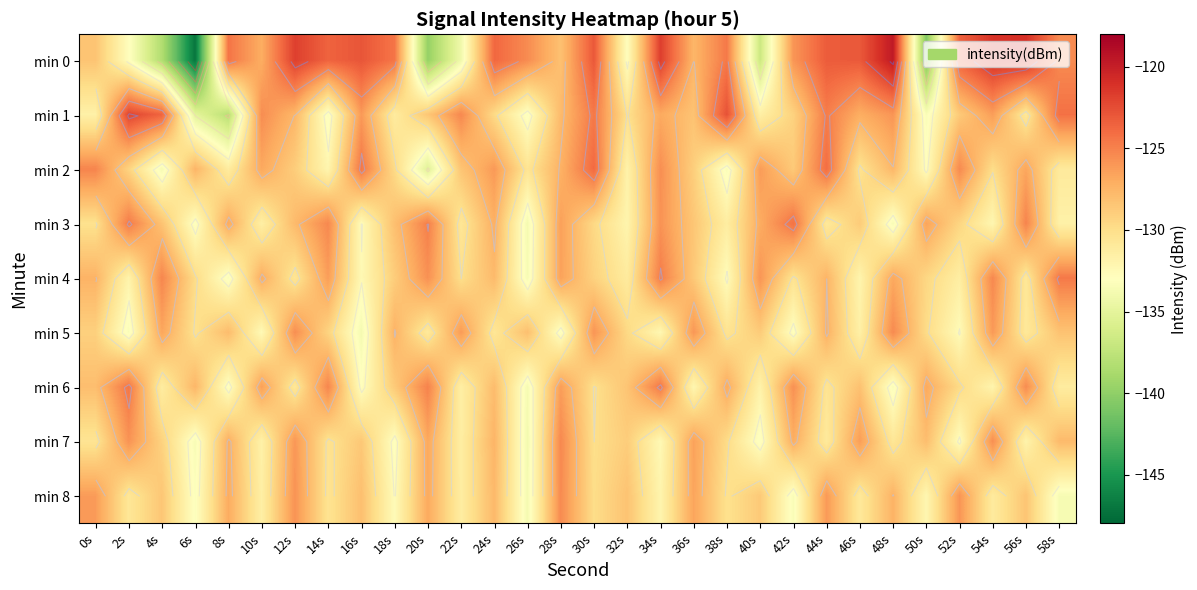

The value of min 7 at 36s is -126.5. True or false?

True